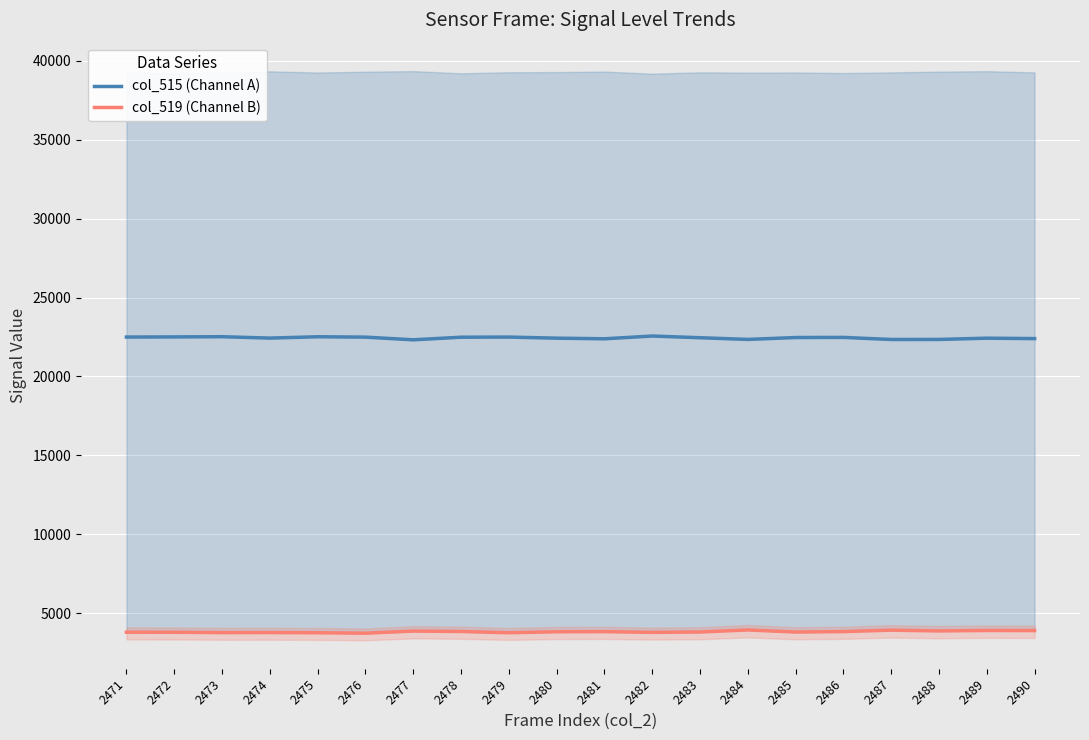

Is this an area chart (filled region under the line)?

No